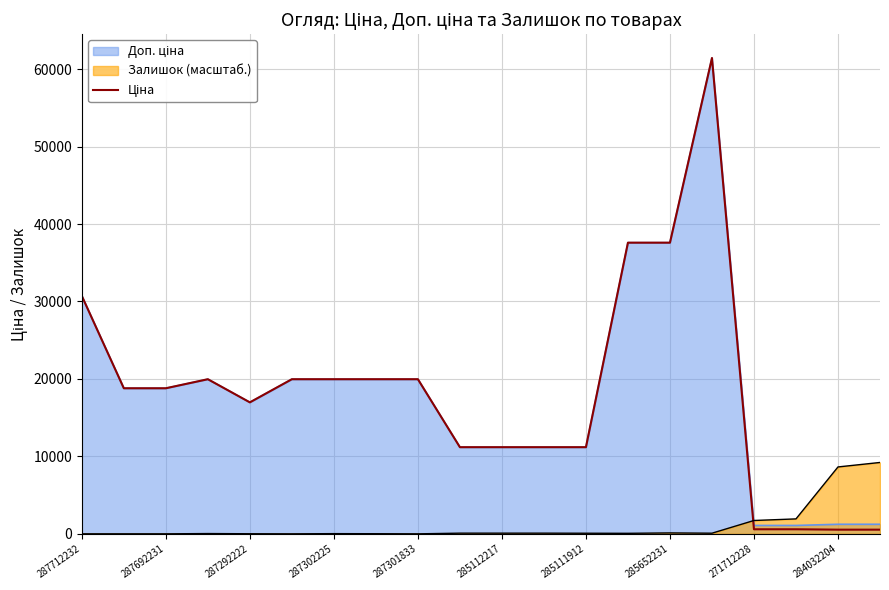

At which label does the data first exceed 18796?

287712232